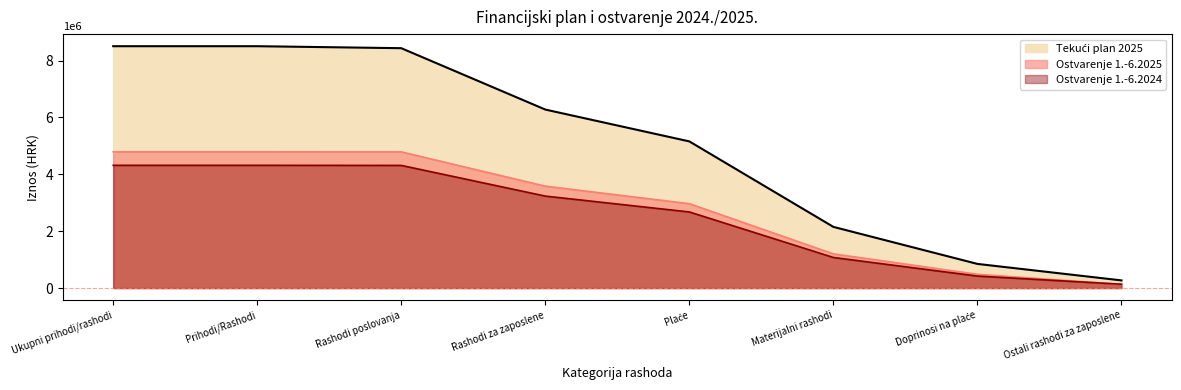

Between which two adjacent categories do Ostvarenje 1.-6.2025 and Ostvarenje 1.-6.2024 first intersect?

Doprinosi na plaće and Ostali rashodi za zaposlene